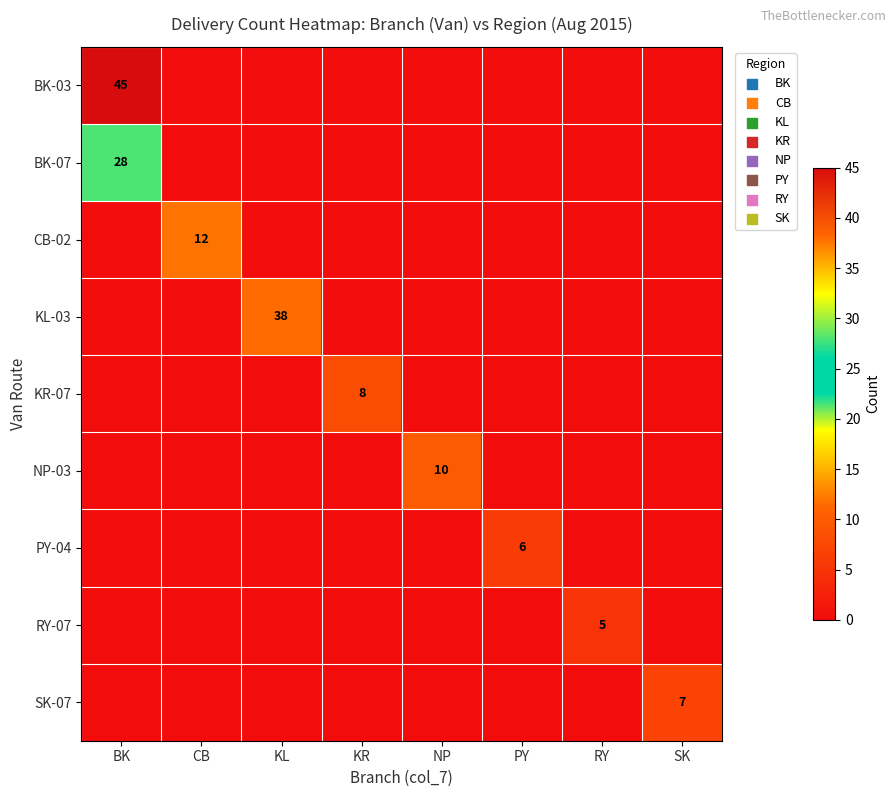

What is the greatest value displayed?

45